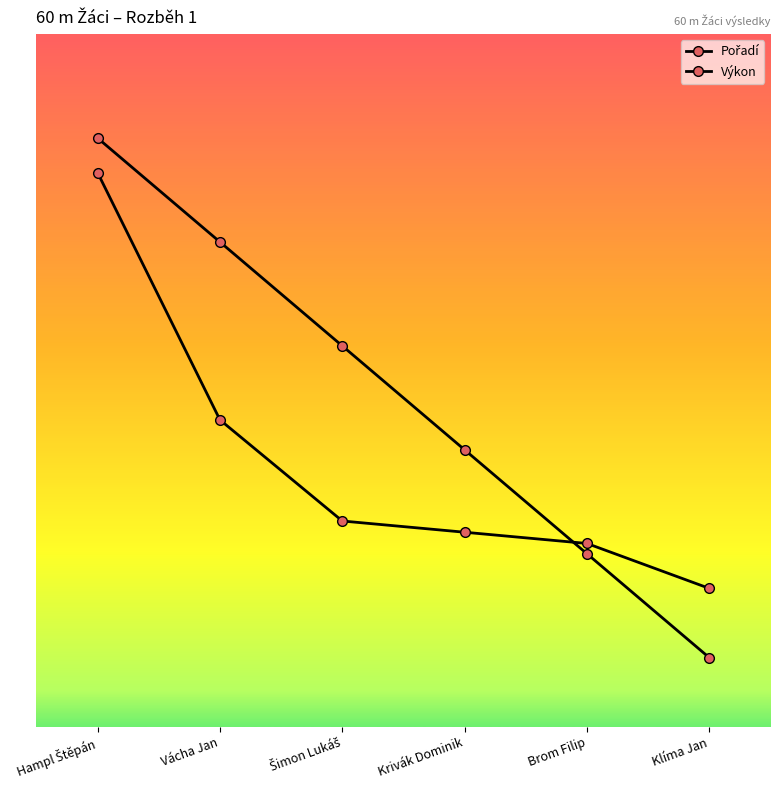

At which label does Pořadí first exceed 5?

Hampl Štěpán